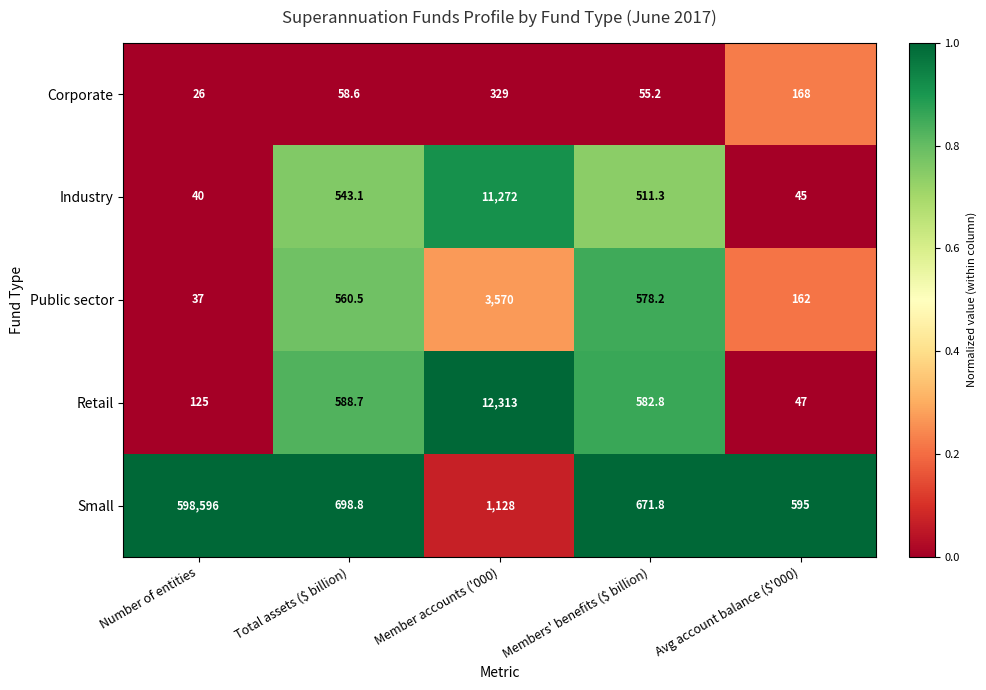

What is the sum of the Small values at Number of entities and Members' benefits ($ billion)?

599267.8